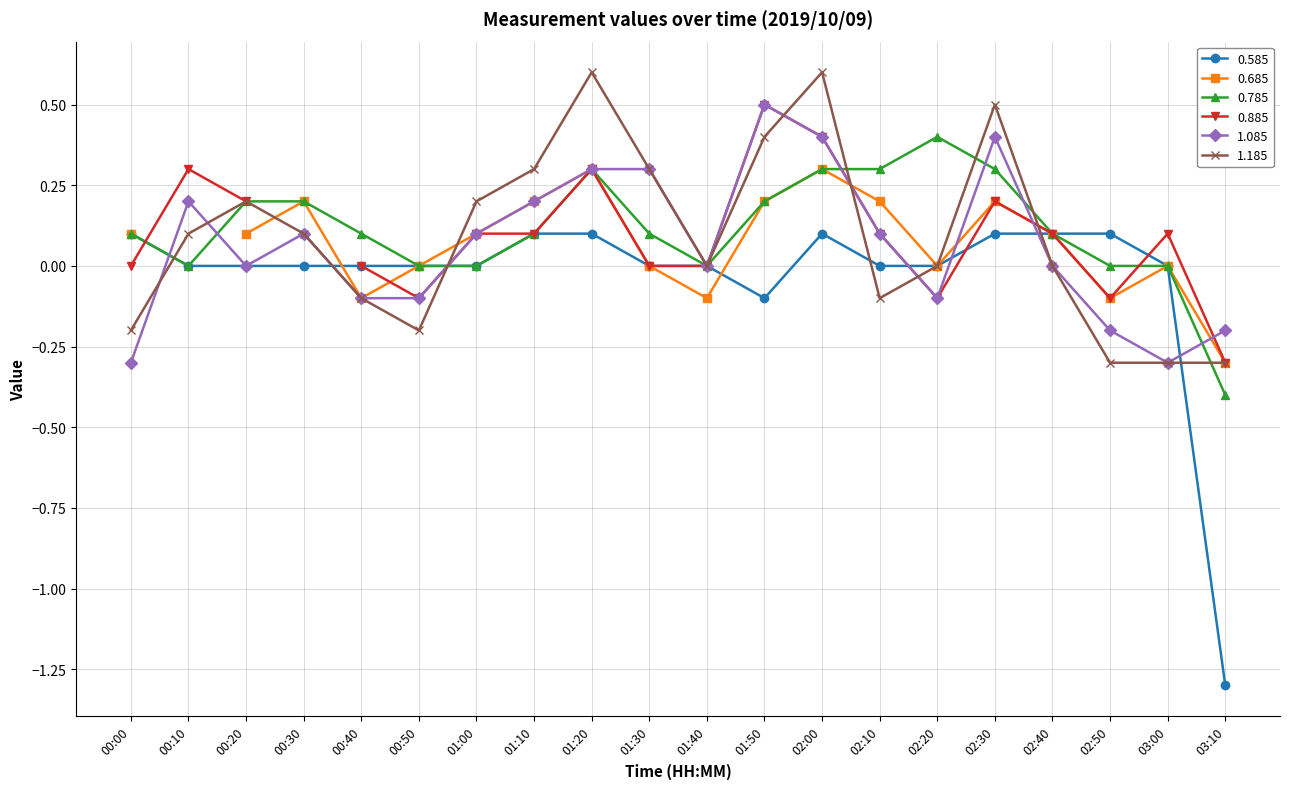

Which series has the largest range (max minus min)?

0.585